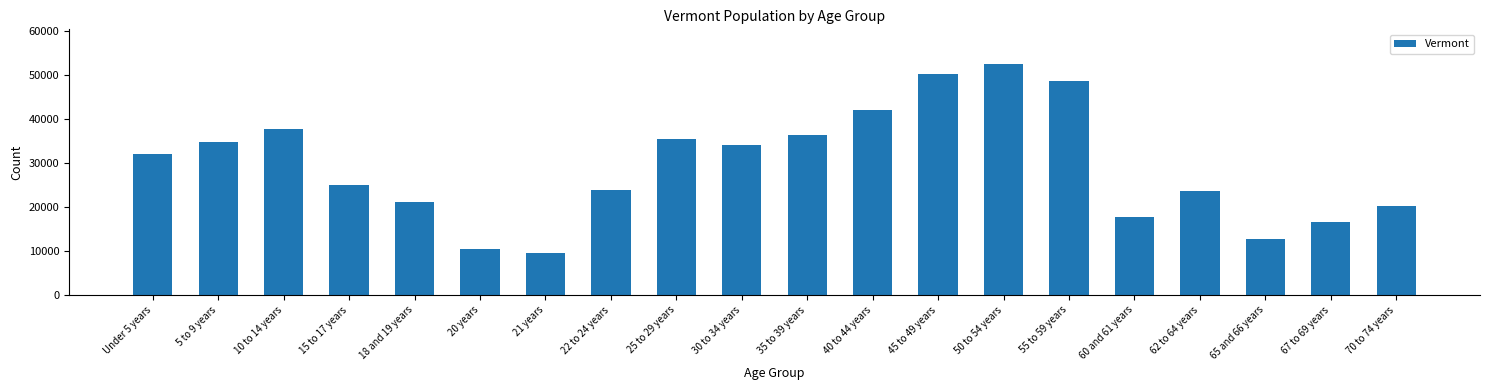

What is the smallest value displayed?

9651